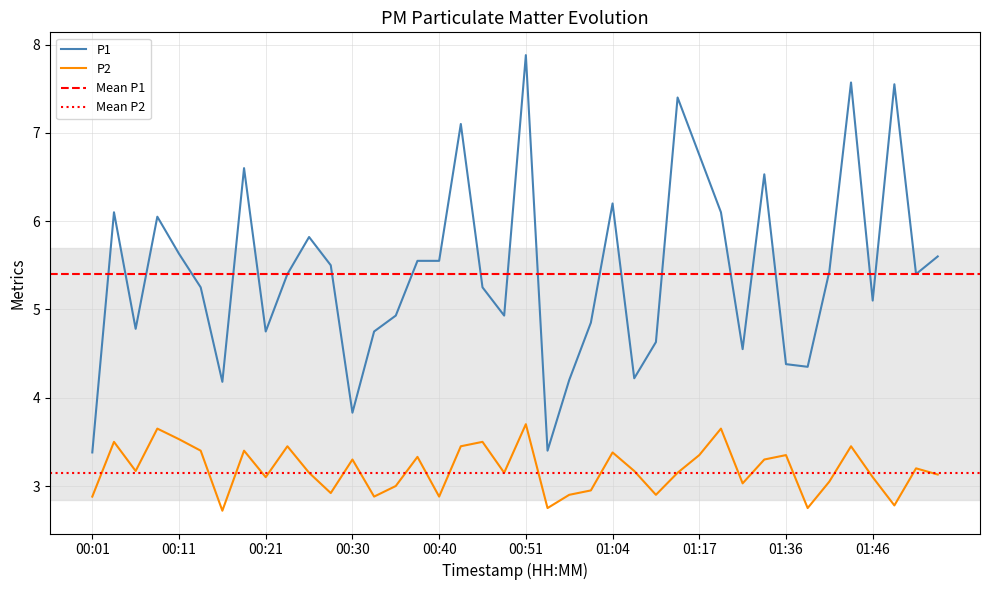

The P1 series shows 4.9 at 00:48. True or false?

True